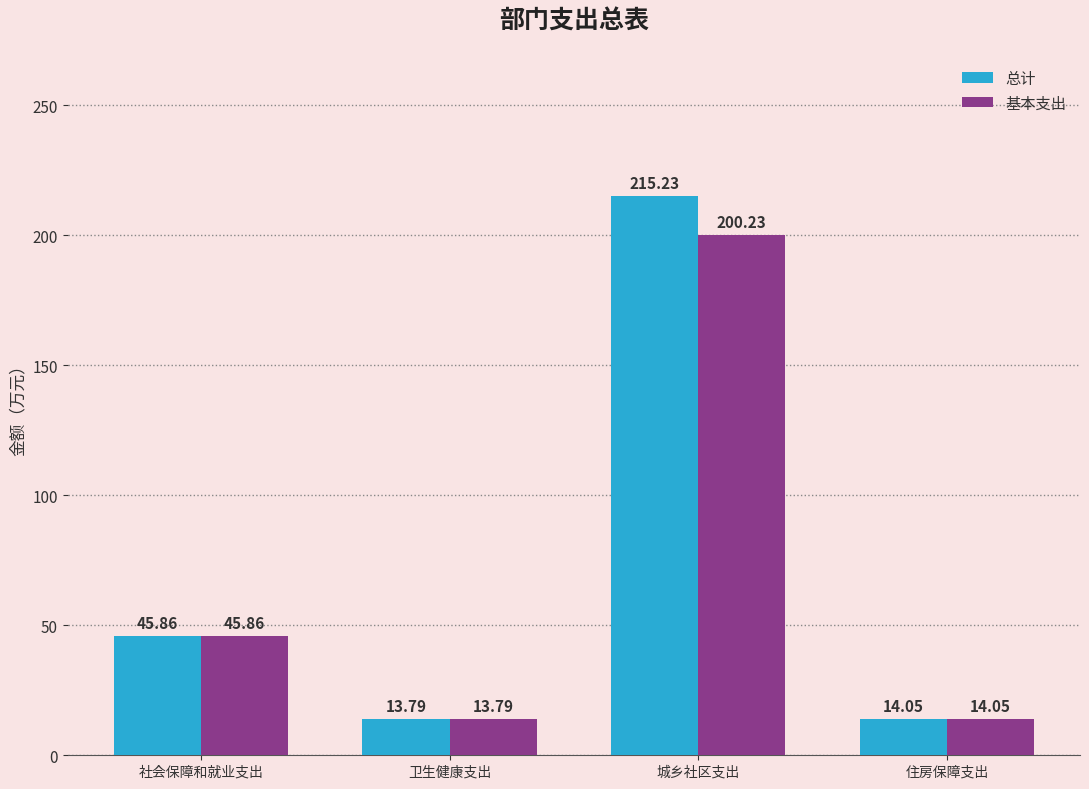

Is it true that 基本支出 equals 45.9 at 社会保障和就业支出?

True